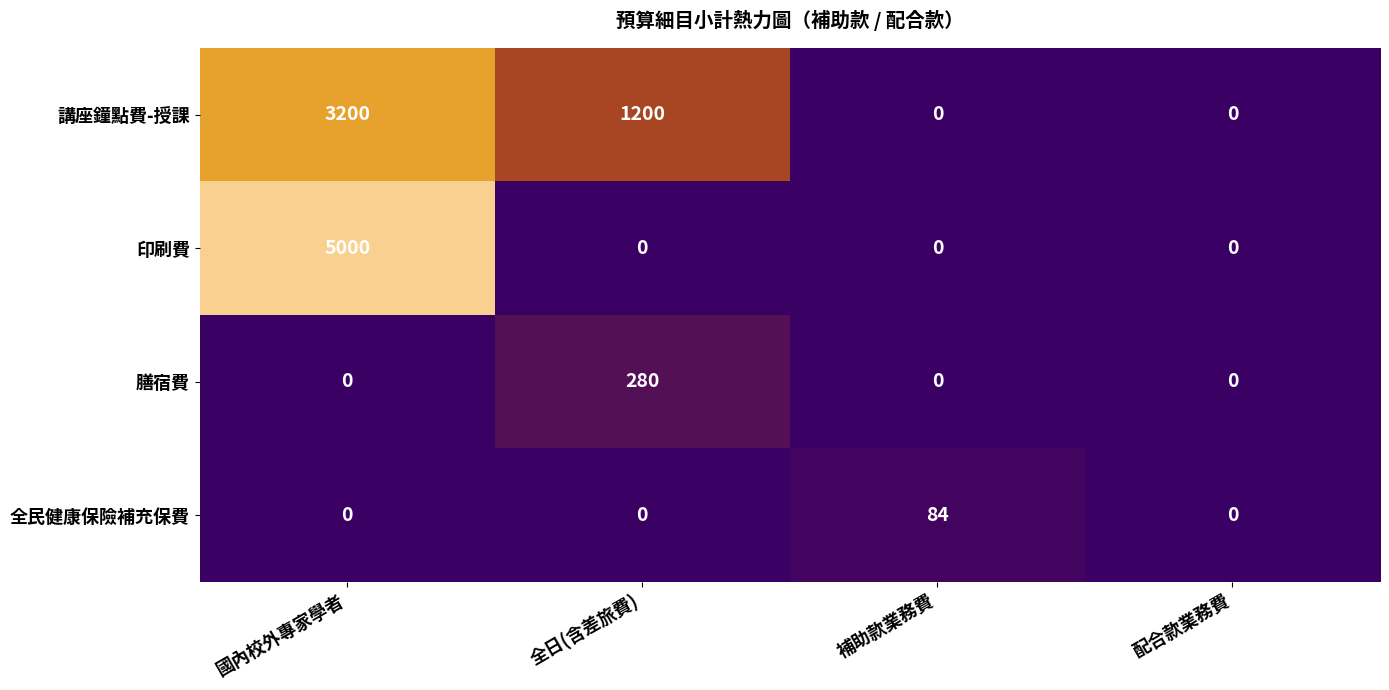

How many data points does each series have?

4